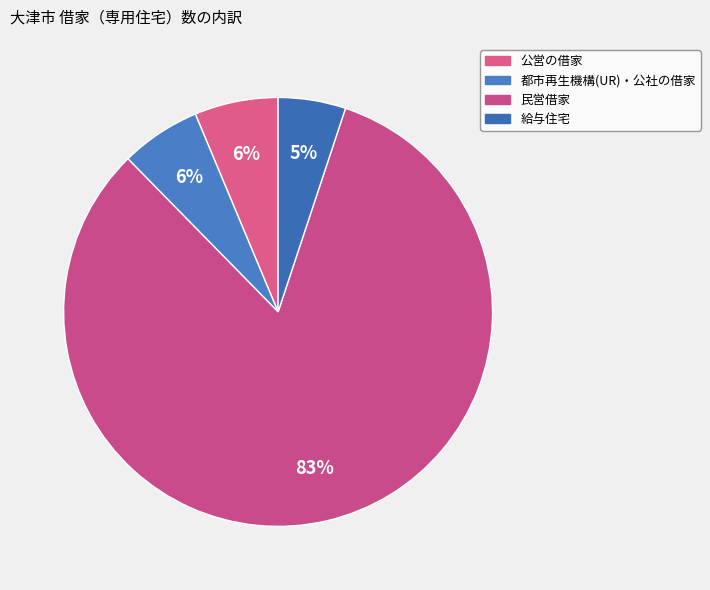

How many slices are in this pie chart?

4